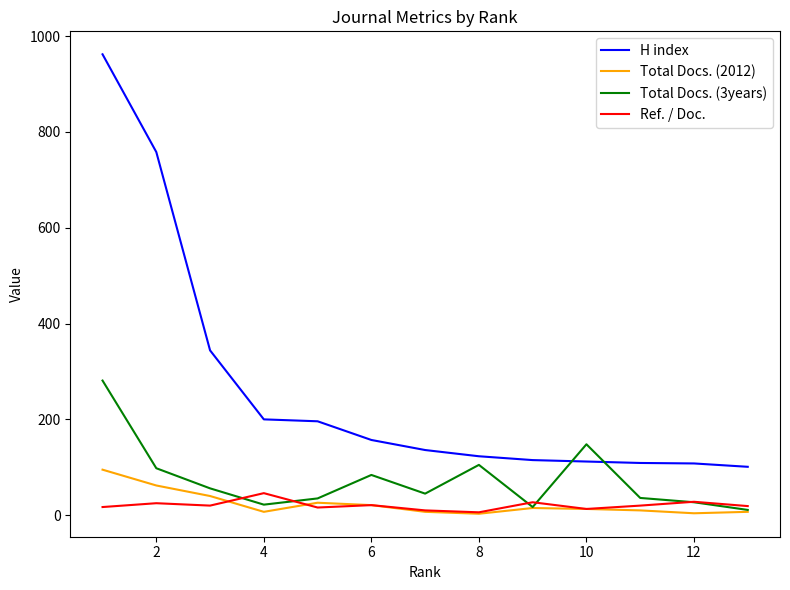

How many data points in Total Docs. (3years) are above 45?

6